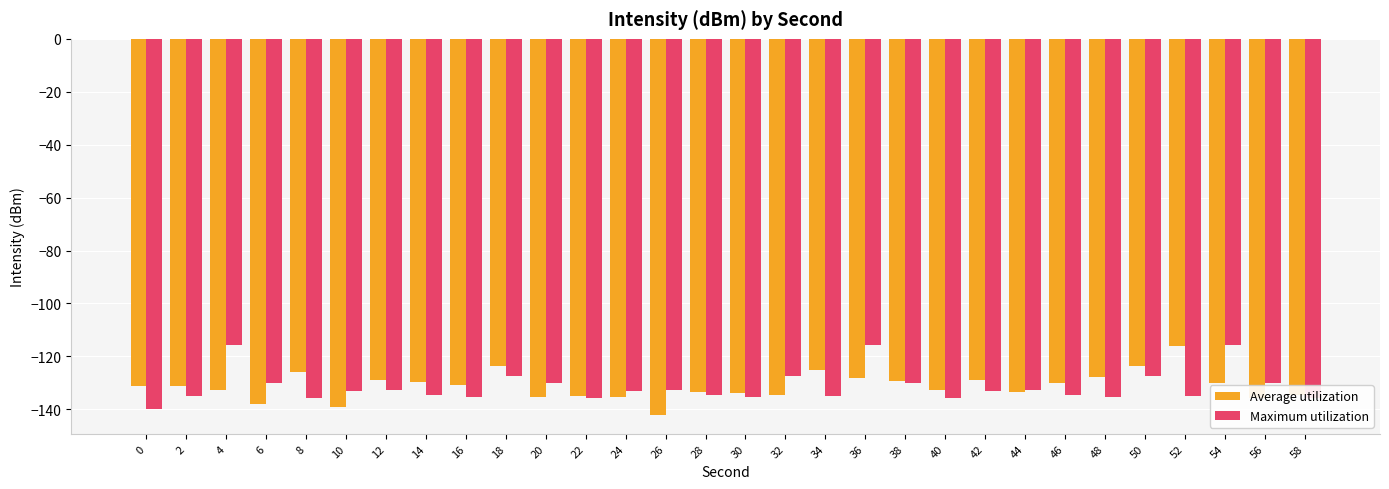

What is the difference between the highest and lowest values at 36?

12.5